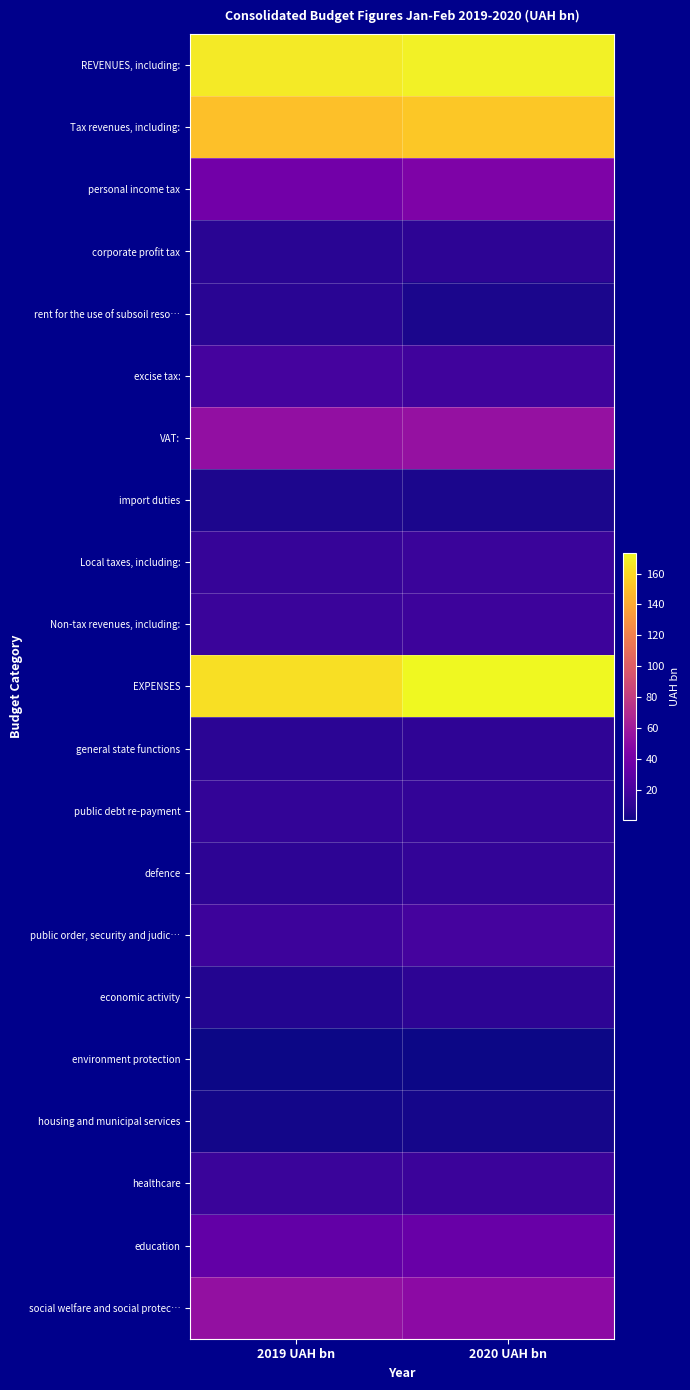

Which series has the largest total across all categories?

REVENUES, including: